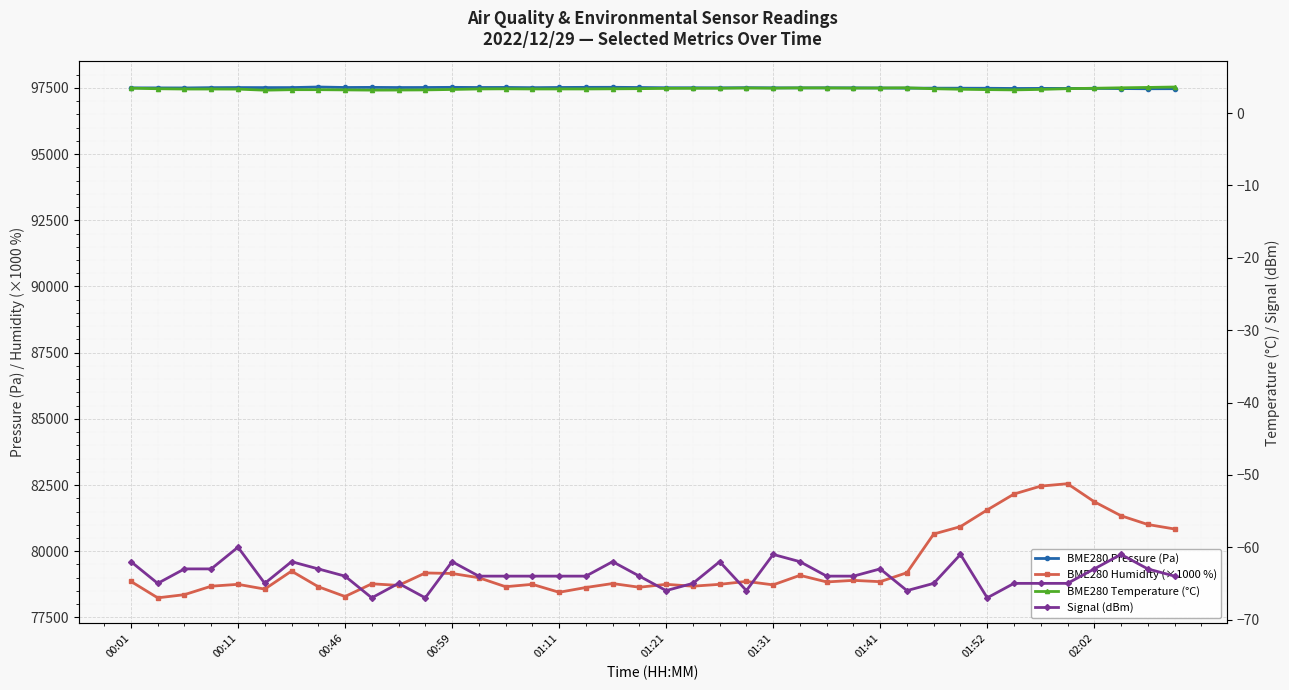

How many interior local peaks does the BME280 Temperature (°C) series have?

4